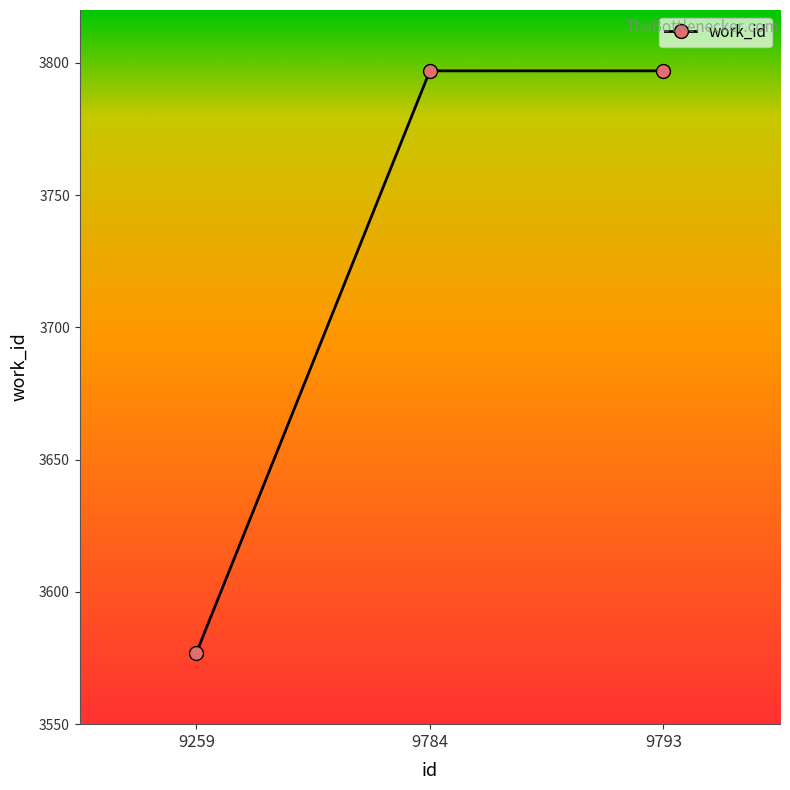

Reading left to right, what are all the values shown in this chart?

3577	3797	3797